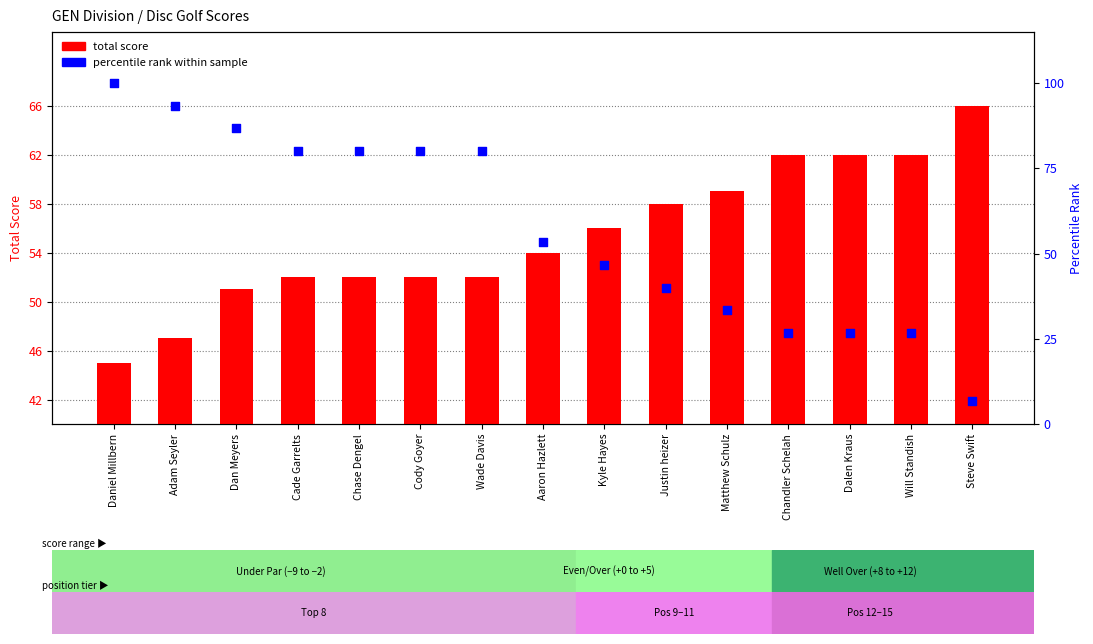

Is the value of percentile rank within sample at Cade Garrelts greater than the value of total score at Adam Seyler?

Yes